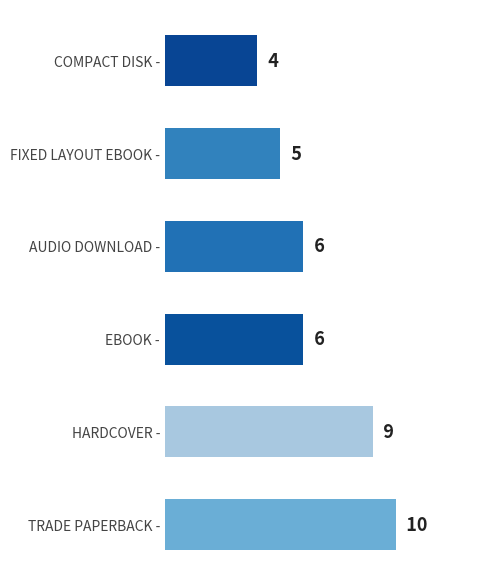

How many values are below 6?

2